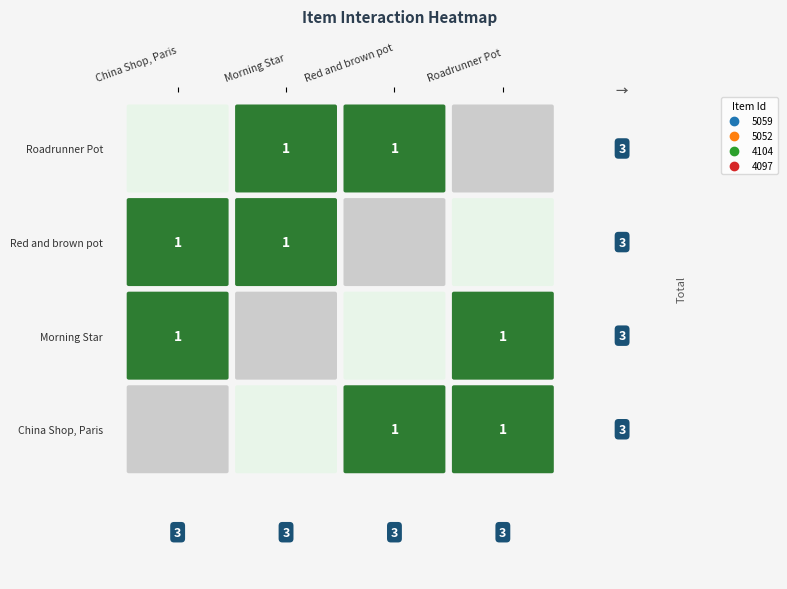

List the series in order of their peak value, highest first.

5059, 5052, 4104, 4097